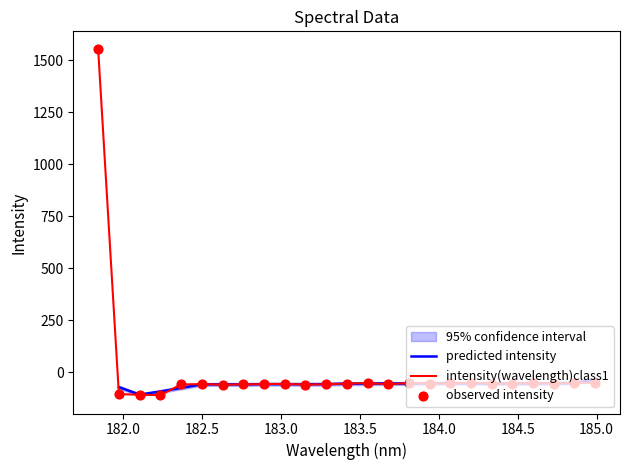

What is the lowest value of the intensity(wavelength)class1 series?

-108.9